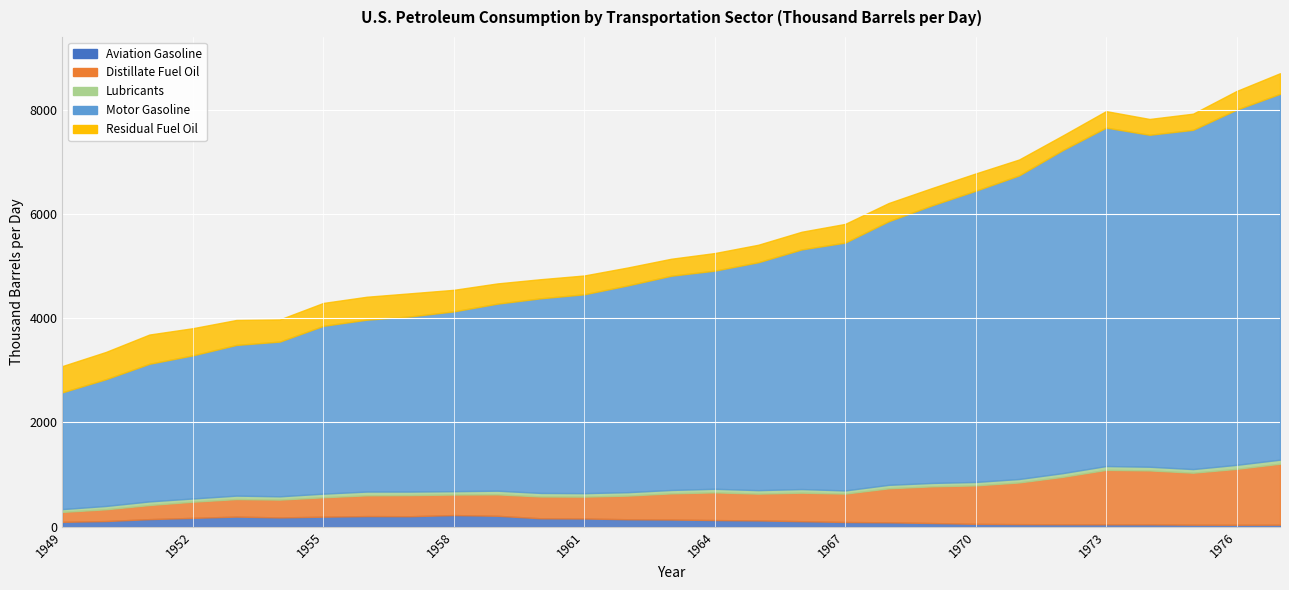

Which series has the largest range (max minus min)?

Motor Gasoline